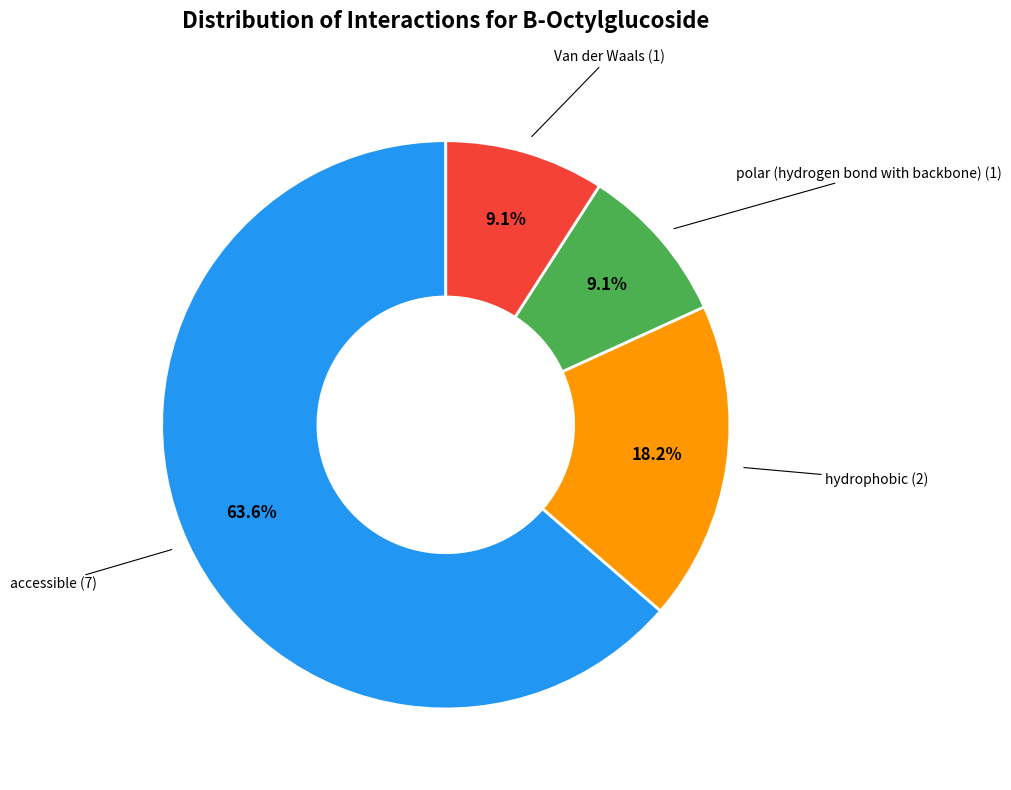

How many segments does this pie chart have?

4